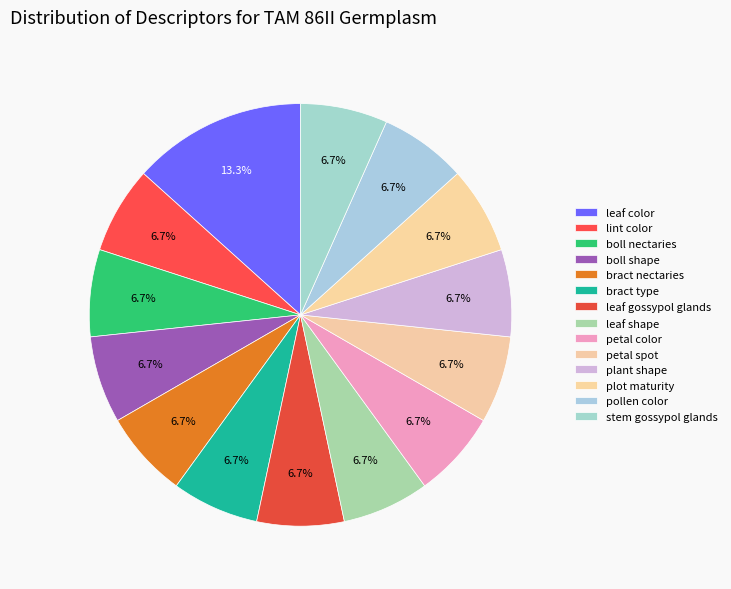

Count the number of slices in the pie.

14